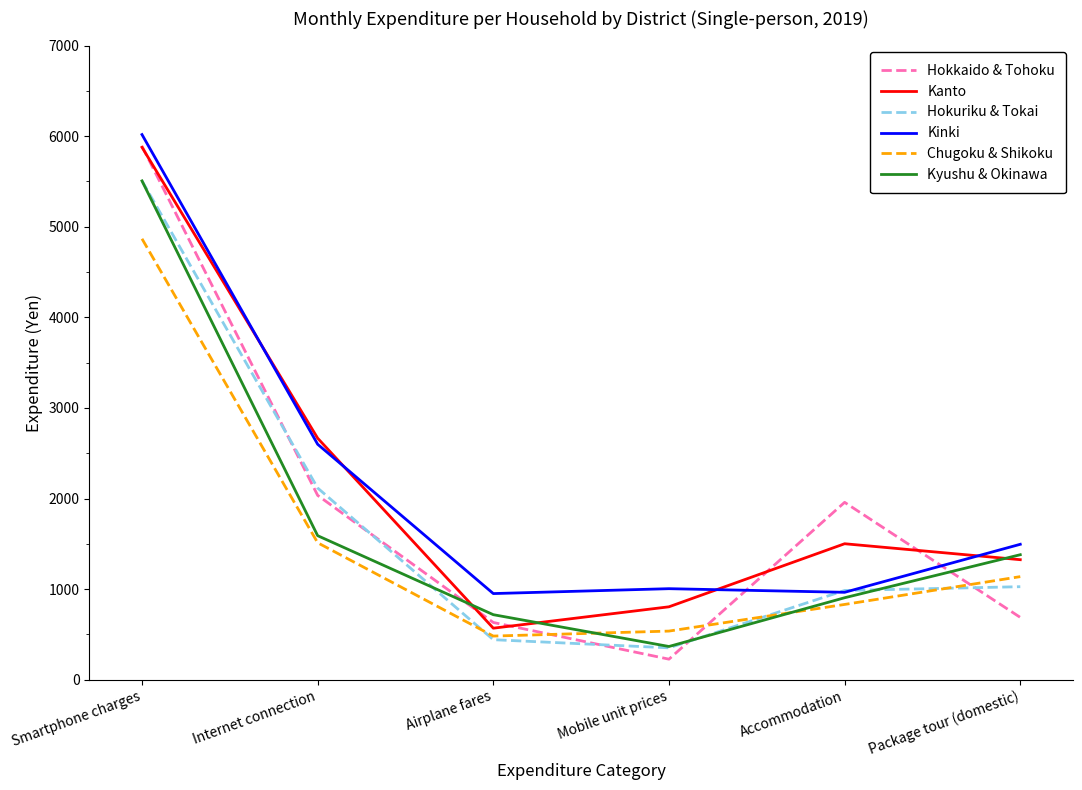

What is the difference between the highest and lowest values at Internet connection?

1154